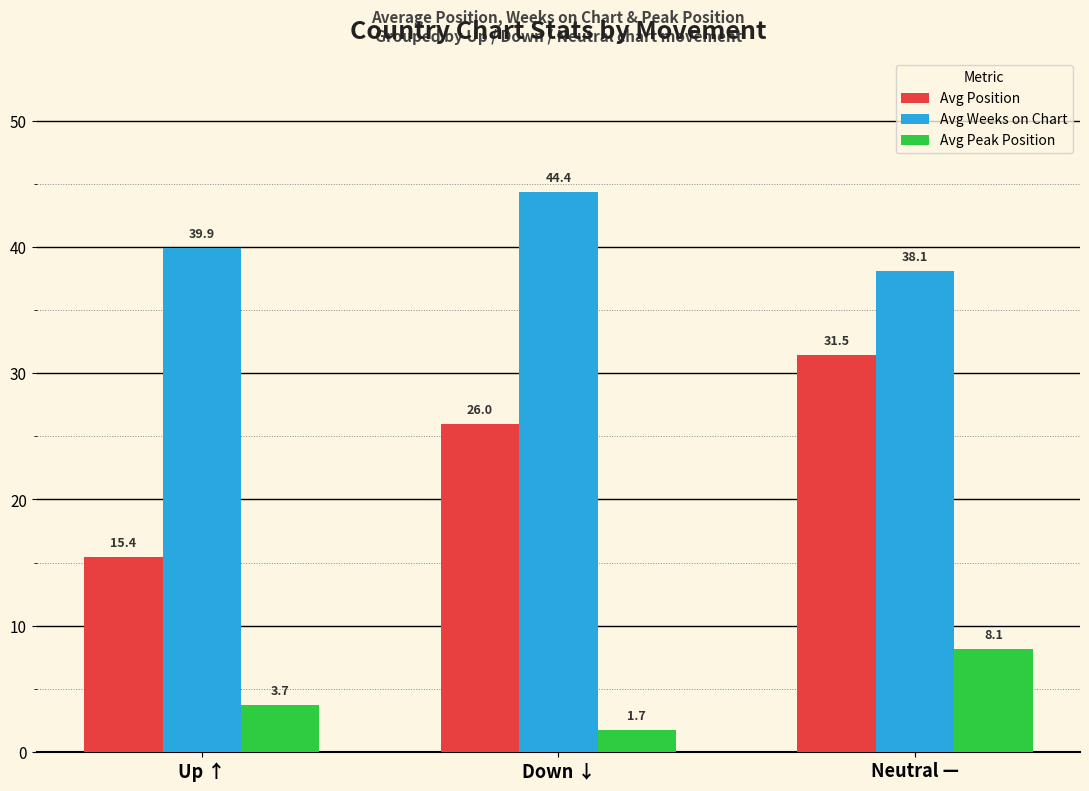

How many bars are there in each group?

3